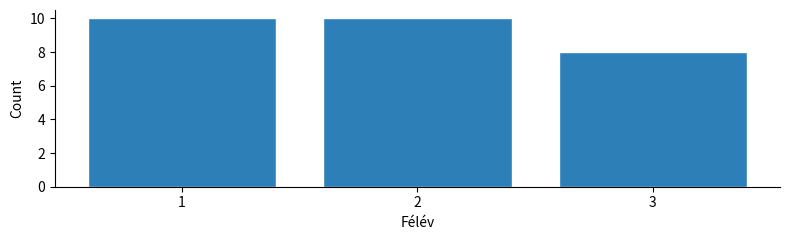

Reading left to right, list every bar in this chart as the range it spans on the x-axis followed by its height. The values are not printed on the chart, so give them approximately, as read against the axis.

0.5 to 1.5: 10
1.5 to 2.5: 10
2.5 to 3.5: 8